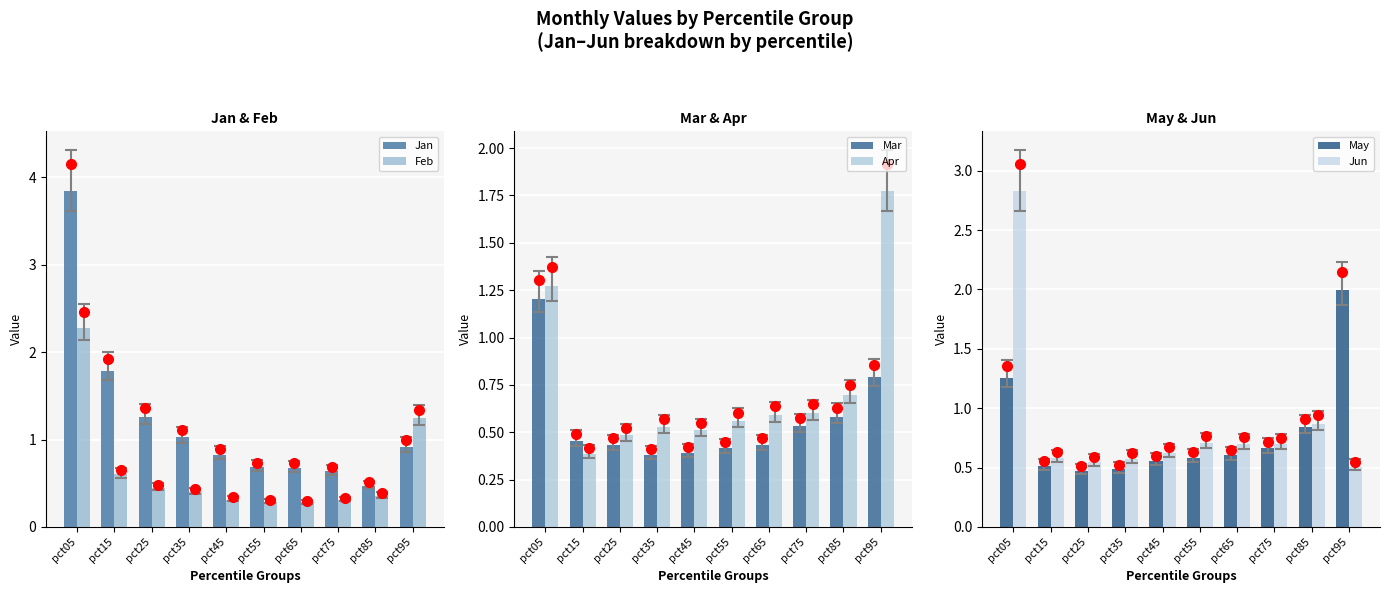

Reading left to right, what are all the values shown in this chart?

Jan: pct05=3.8	pct15=1.8	pct25=1.3	pct35=1.0	pct45=0.8	pct55=0.7	pct65=0.7	pct75=0.6	pct85=0.5	pct95=0.9
Feb: pct05=2.3	pct15=0.6	pct25=0.4	pct35=0.4	pct45=0.3	pct55=0.3	pct65=0.3	pct75=0.3	pct85=0.4	pct95=1.2
Mar: pct05=1.2	pct15=0.5	pct25=0.4	pct35=0.4	pct45=0.4	pct55=0.4	pct65=0.4	pct75=0.5	pct85=0.6	pct95=0.8
Apr: pct05=1.3	pct15=0.4	pct25=0.5	pct35=0.5	pct45=0.5	pct55=0.6	pct65=0.6	pct75=0.6	pct85=0.7	pct95=1.8
May: pct05=1.3	pct15=0.5	pct25=0.5	pct35=0.5	pct45=0.6	pct55=0.6	pct65=0.6	pct75=0.7	pct85=0.8	pct95=2.0
Jun: pct05=2.8	pct15=0.6	pct25=0.5	pct35=0.6	pct45=0.6	pct55=0.7	pct65=0.7	pct75=0.7	pct85=0.9	pct95=0.5